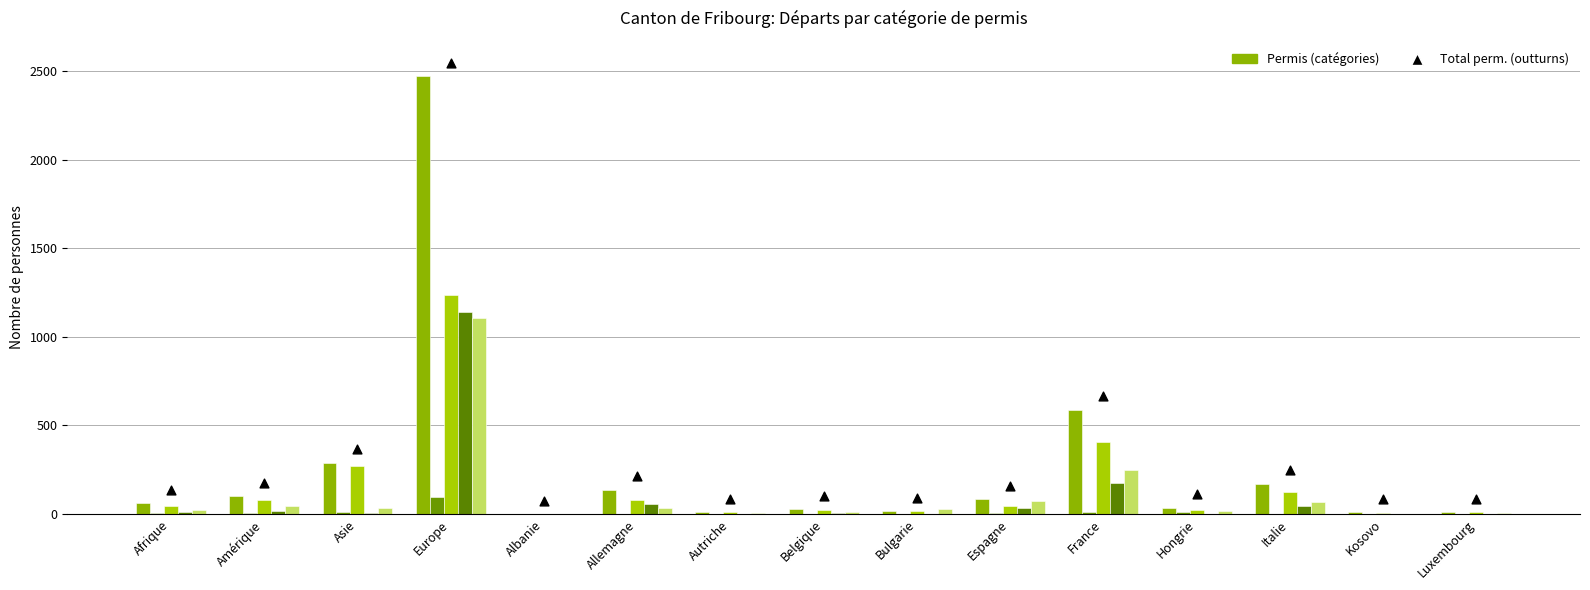

Which series has the largest total across all categories?

Total perm. (marker)